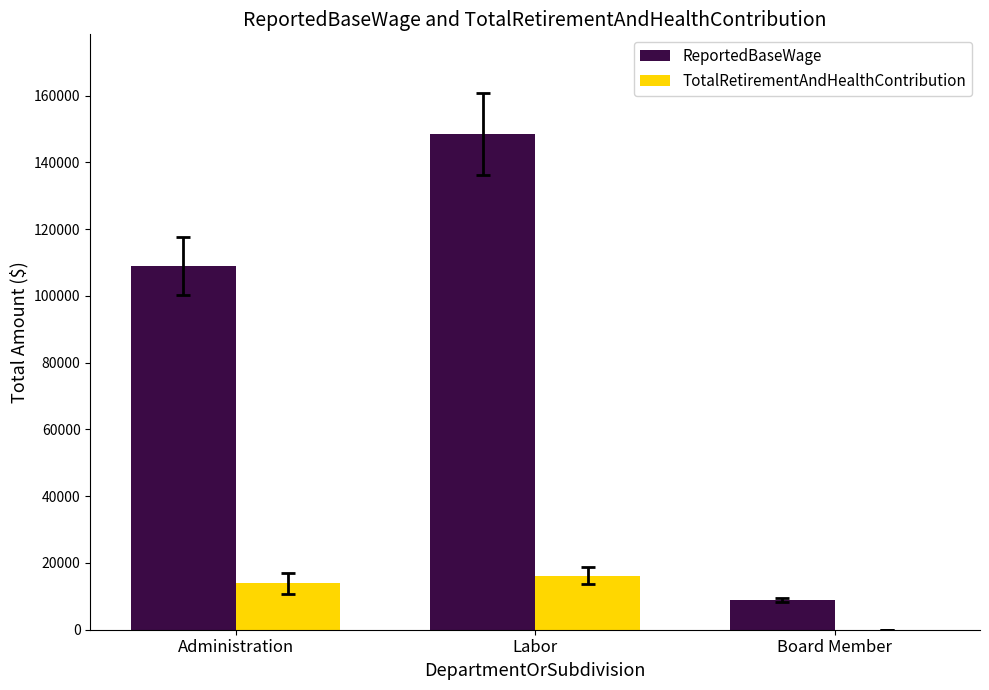

Between Administration and Labor, which series saw the biggest shift?

ReportedBaseWage